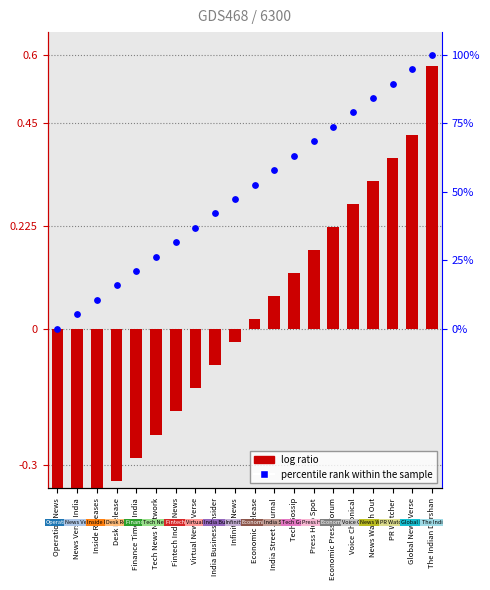

Which series contains the highest Y value?

percentile rank within the sample